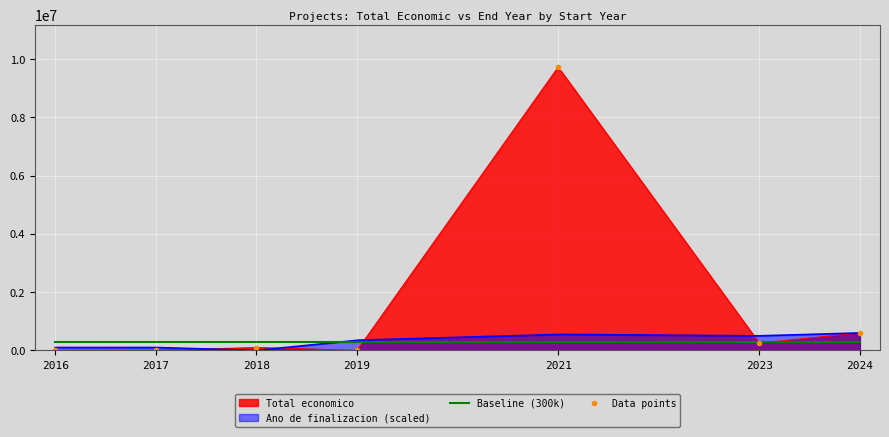

Reading left to right, what are all the values shown in this chart?

2016=5718	2017=7875	2018=98068	2019=0	2021=9724763	2023=251272	2024=600000